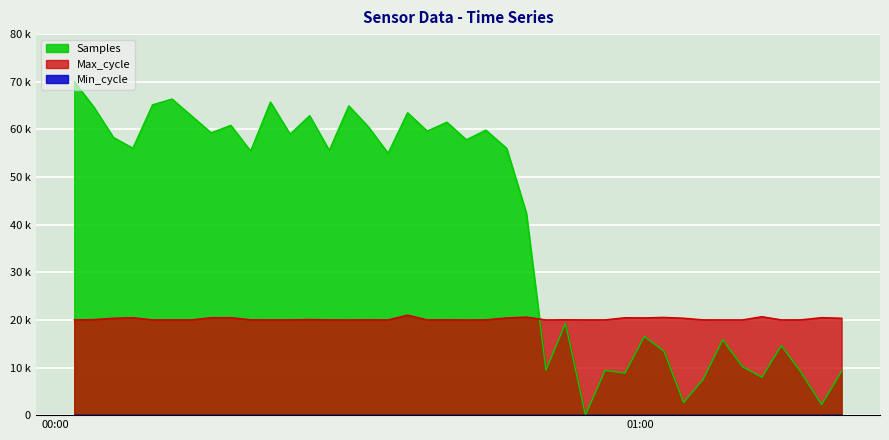

Does the chart display data point markers on the line(s)?

No